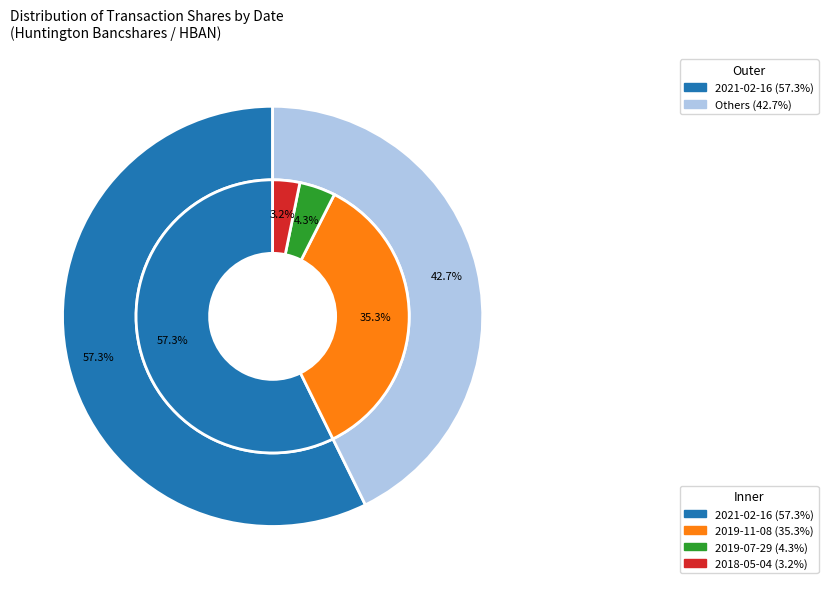

Do 2019-07-29 and 2018-05-04 together represent more than half of the pie?

No